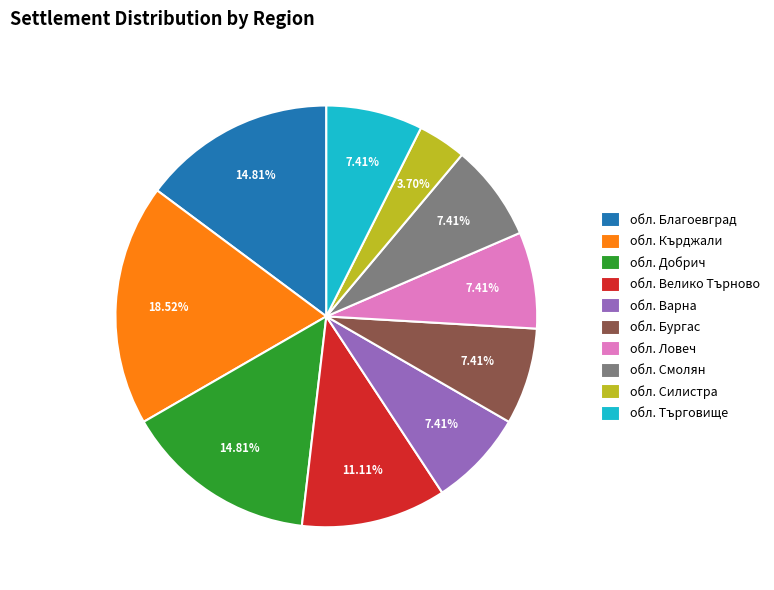

To the nearest percent, what is the difference between the largest and smallest slice percentages?

15%